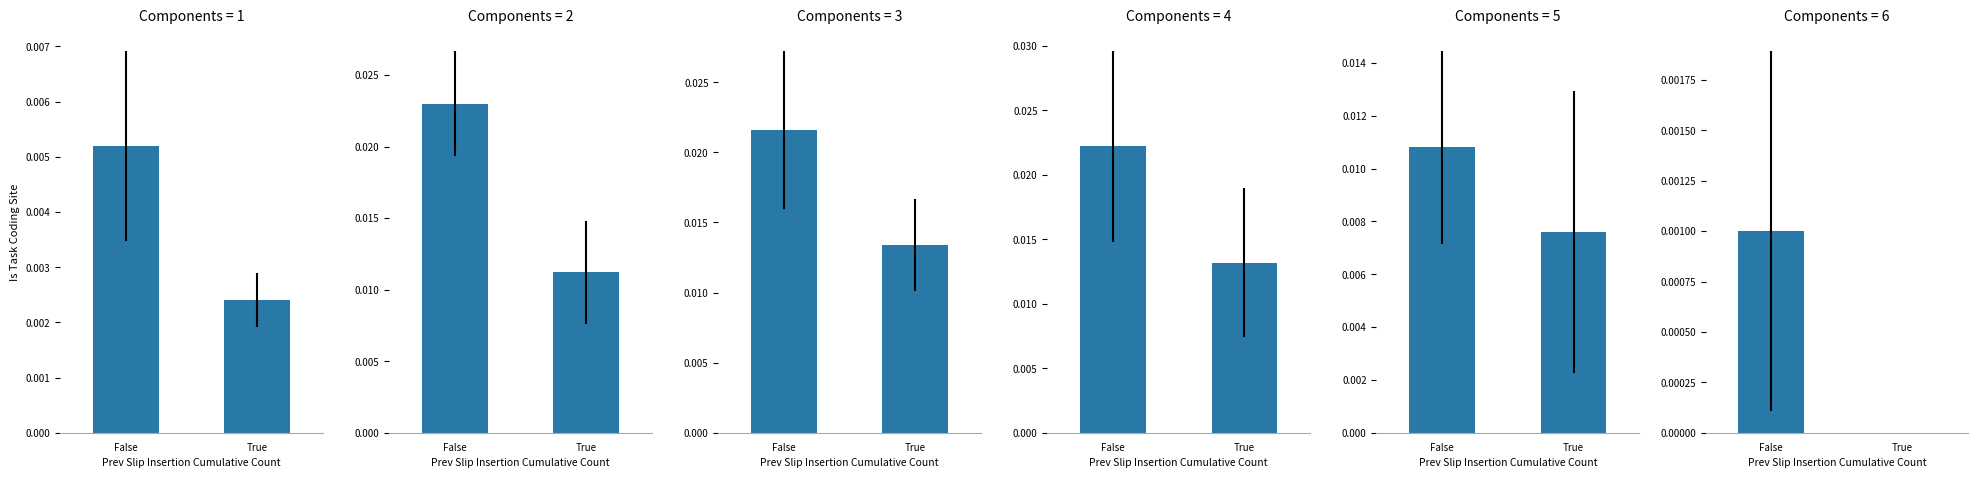

Rank the series at False from lowest to highest value.

Iš viso 2020-21, Iš viso 2015-16, Iš viso 2019-20, Iš viso 2017-18, Iš viso 2018-19, Iš viso 2016-17